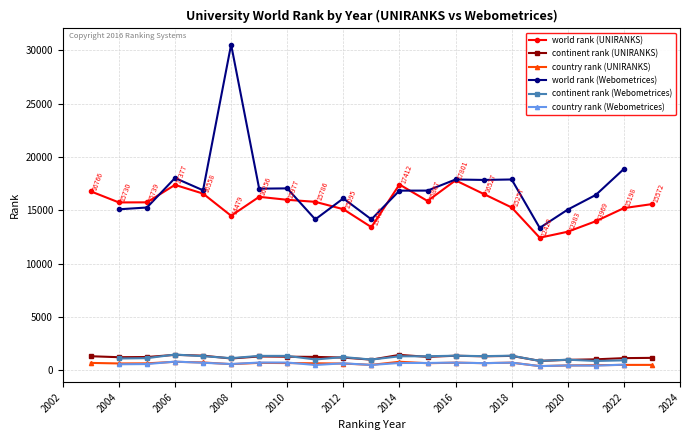

Which series has the widest spread of values?

world rank